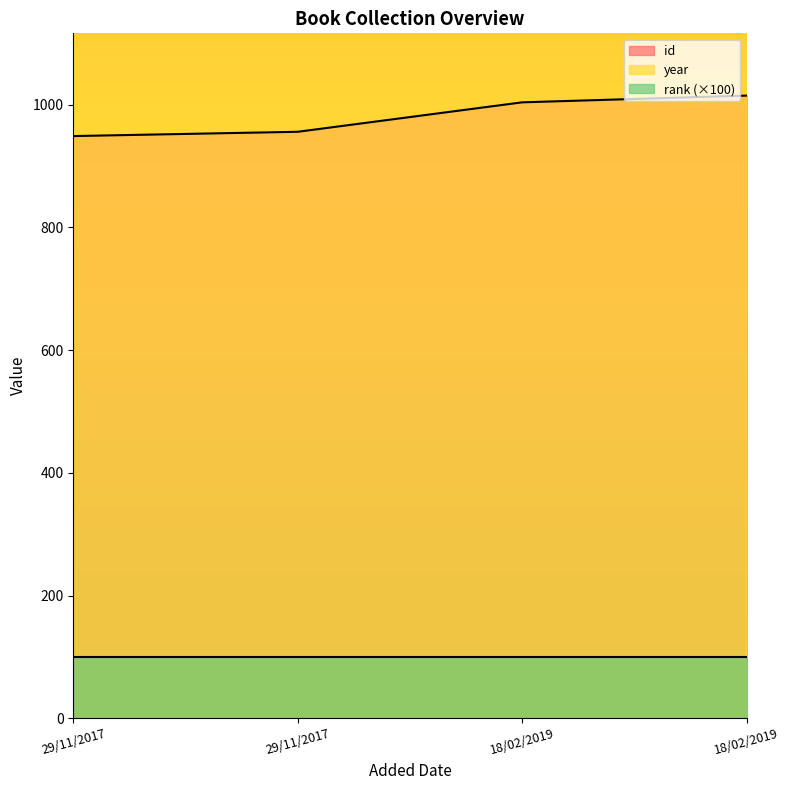

What is the label of the 1st point from the right?

18/02/2019